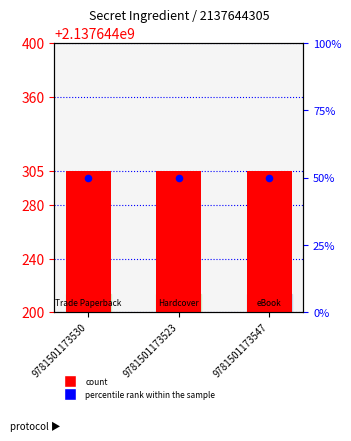

Which series reaches the maximum Y coordinate?

Key